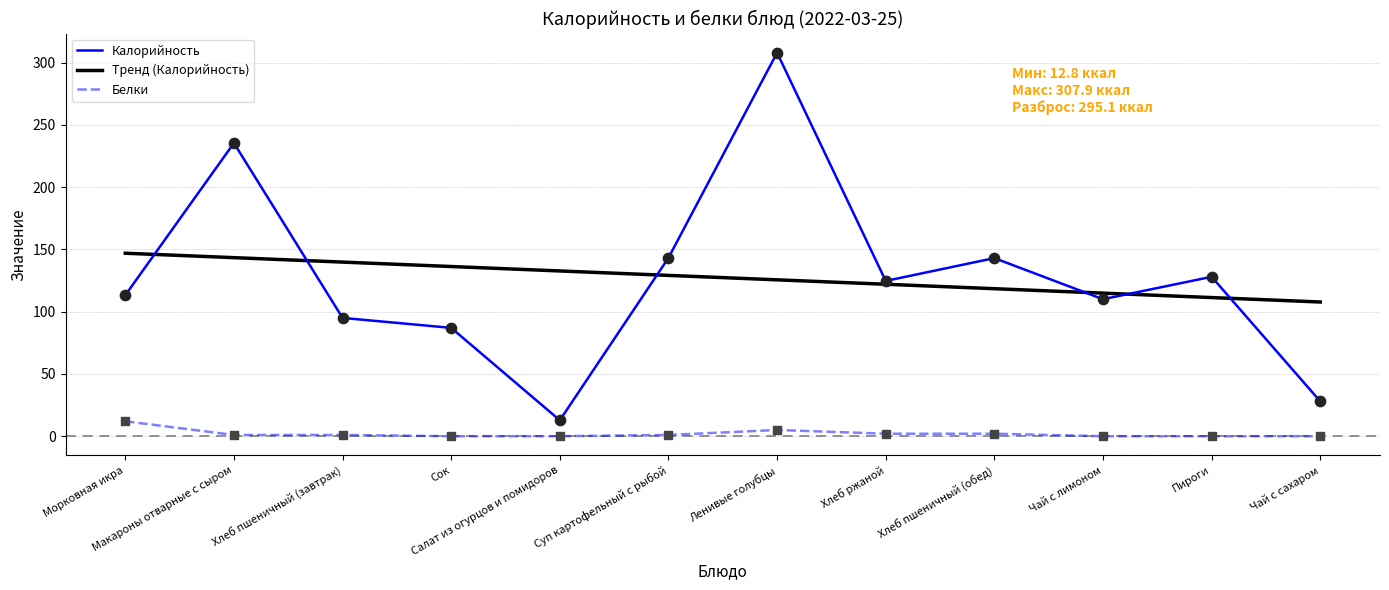

At which category is the sum across all series the highest?

Ленивые голубцы